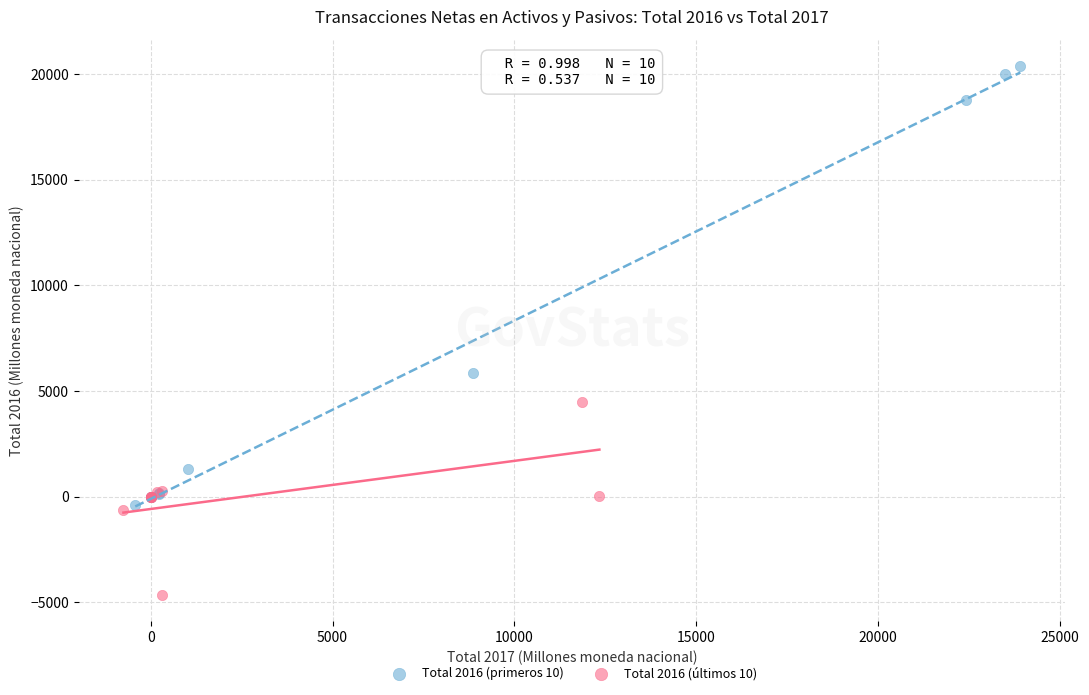

Which series has the largest Y range (max minus min)?

Total 2016 (primeros 10)